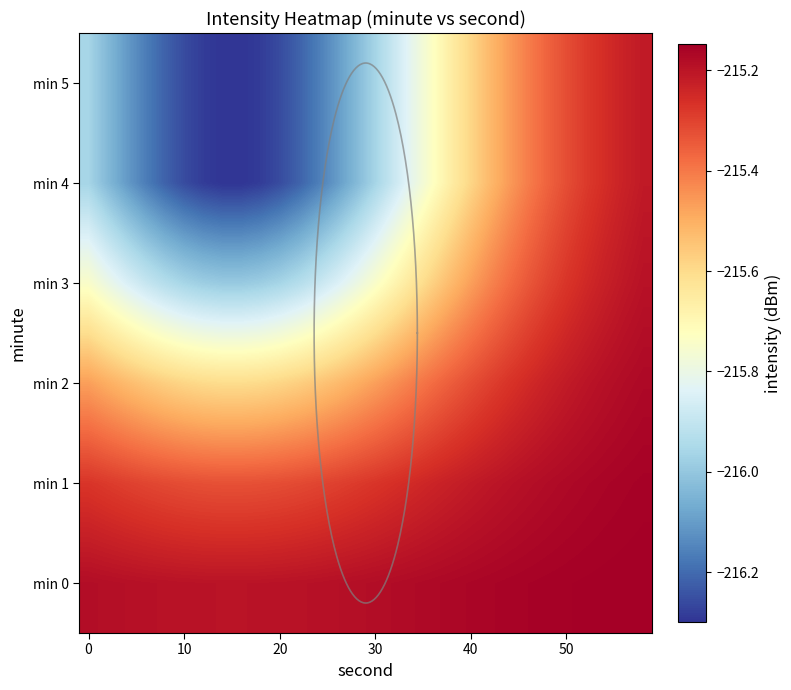

Rank the series by their maximum value, from highest to lowest.

min 0, min 1, min 2, min 3, min 4, min 5